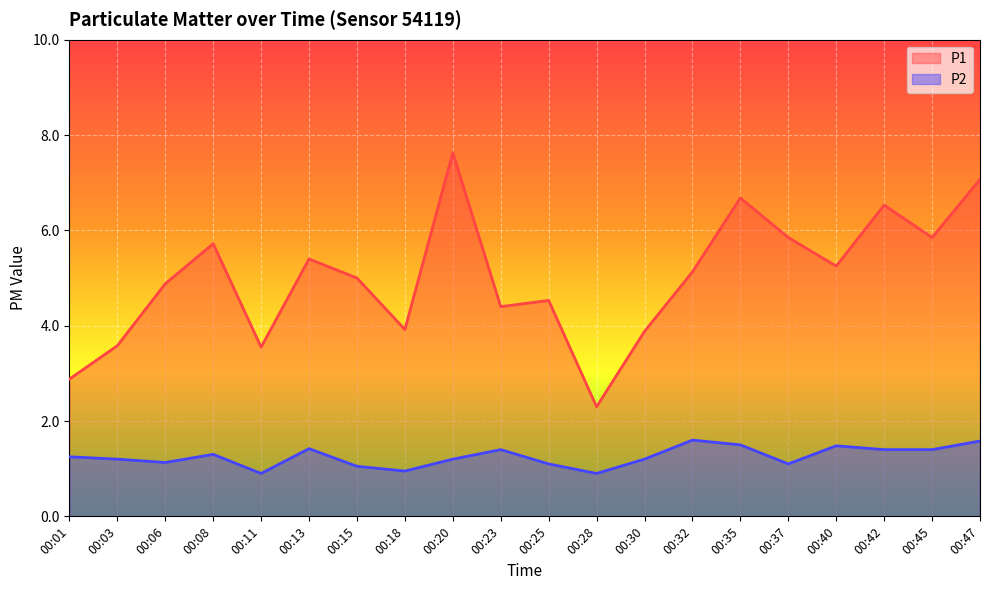

Where does the P2 series first go above 1?

00:01